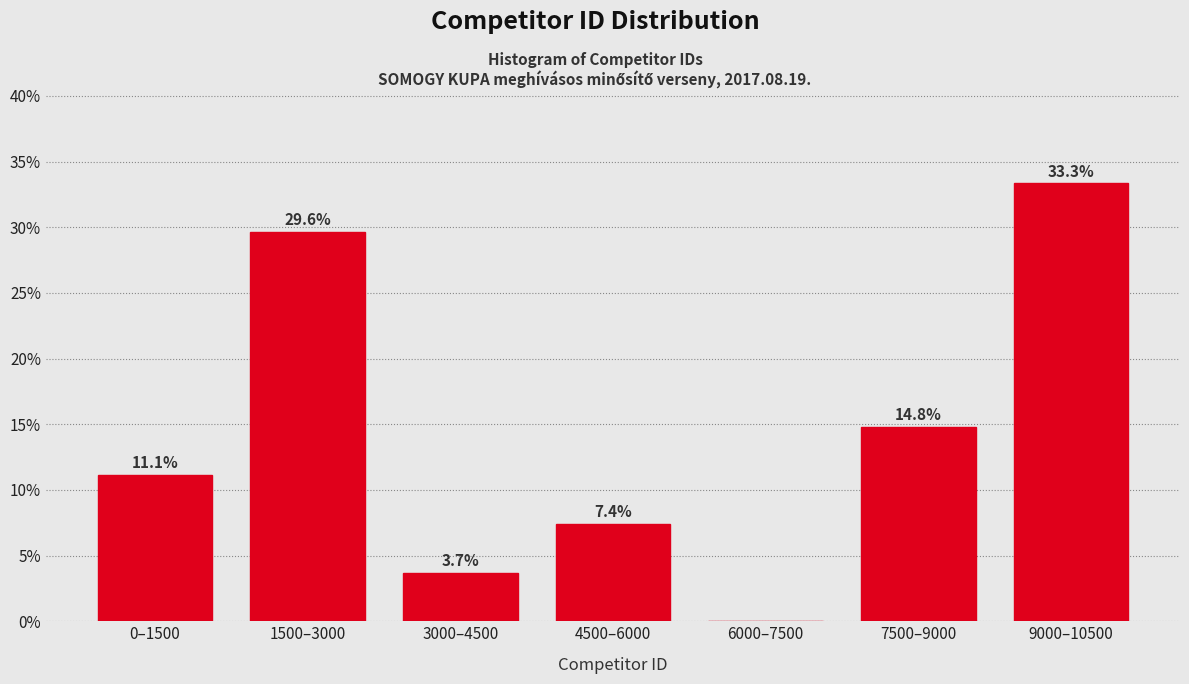

Reading left to right, what are all the values shown in this chart?

0–1500=11.1	1500–3000=29.6	3000–4500=3.7	4500–6000=7.4	6000–7500=0.0	7500–9000=14.8	9000–10500=33.3